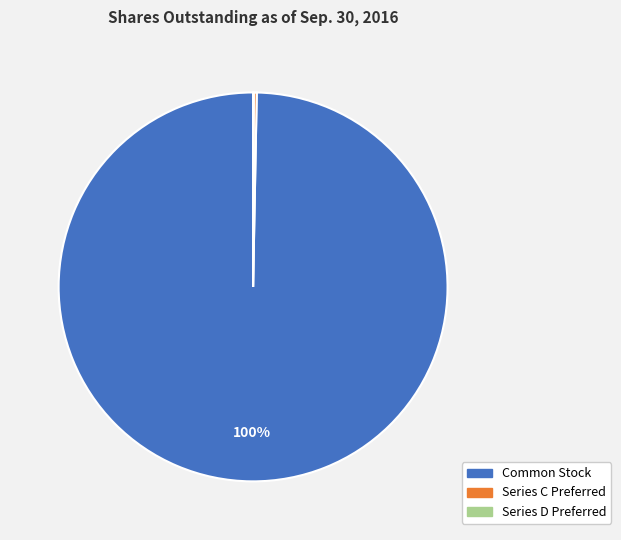

Does any single category account for the majority?

Yes